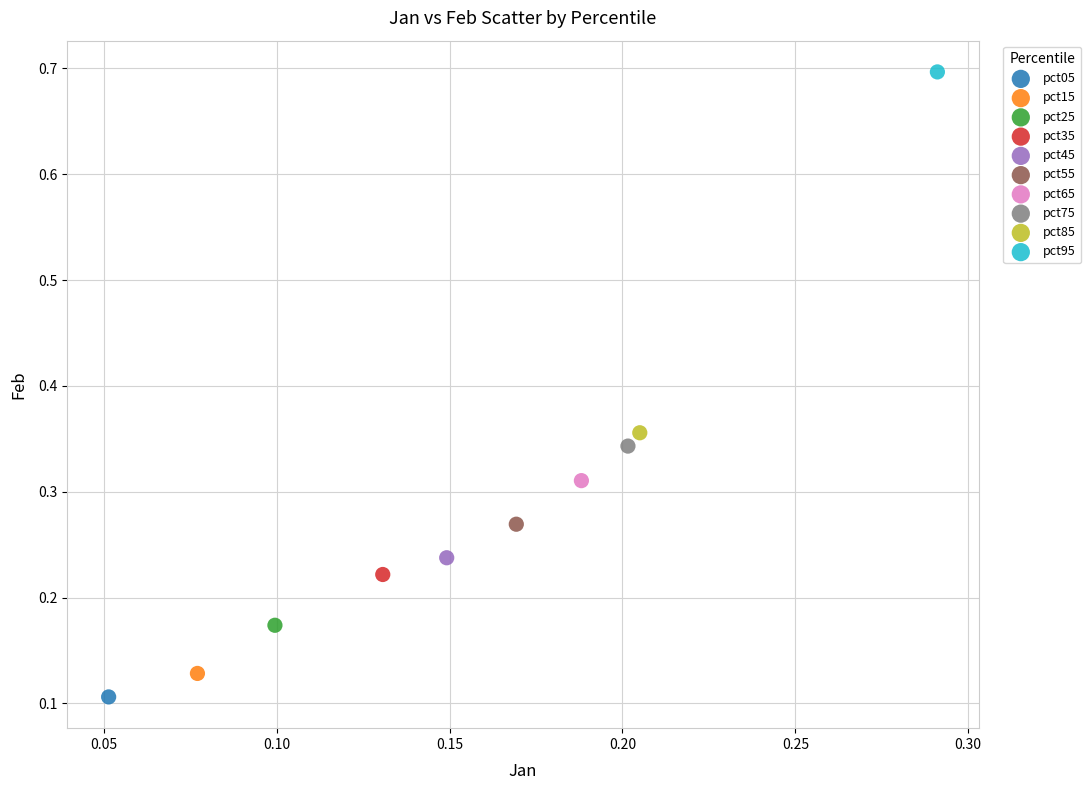

What are all the series names shown in the legend?

pct05, pct15, pct25, pct35, pct45, pct55, pct65, pct75, pct85, pct95